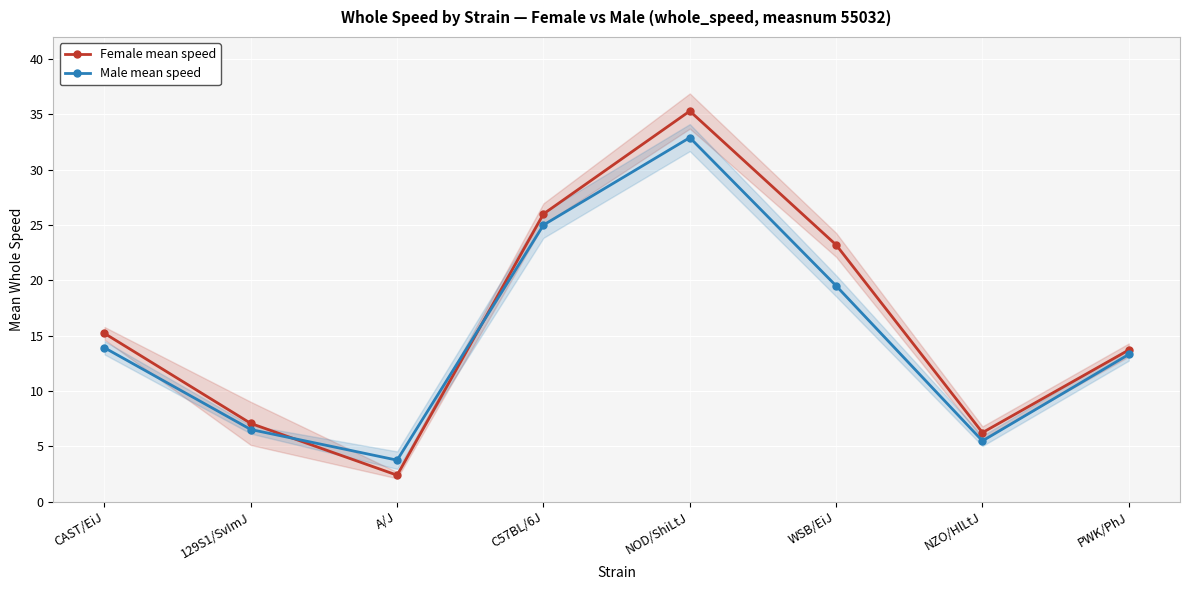

Which series has the largest total across all categories?

Female mean speed